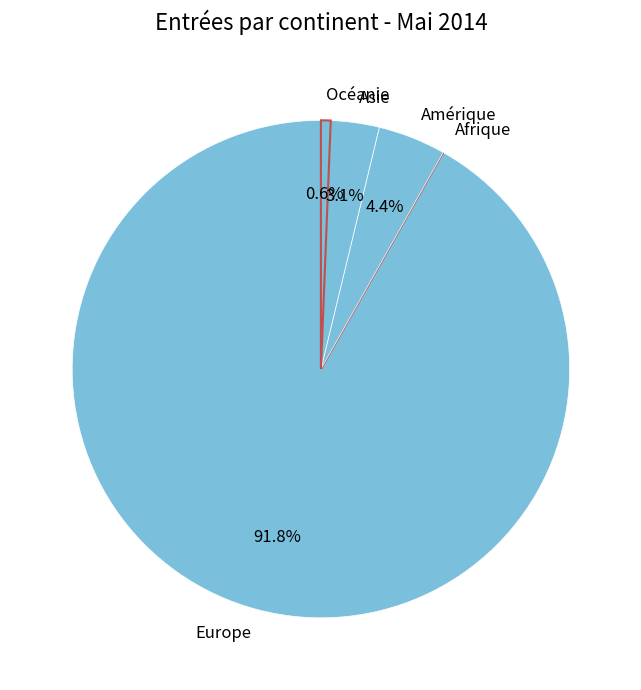

True or false: Europe accounts for 85% of the total.

False